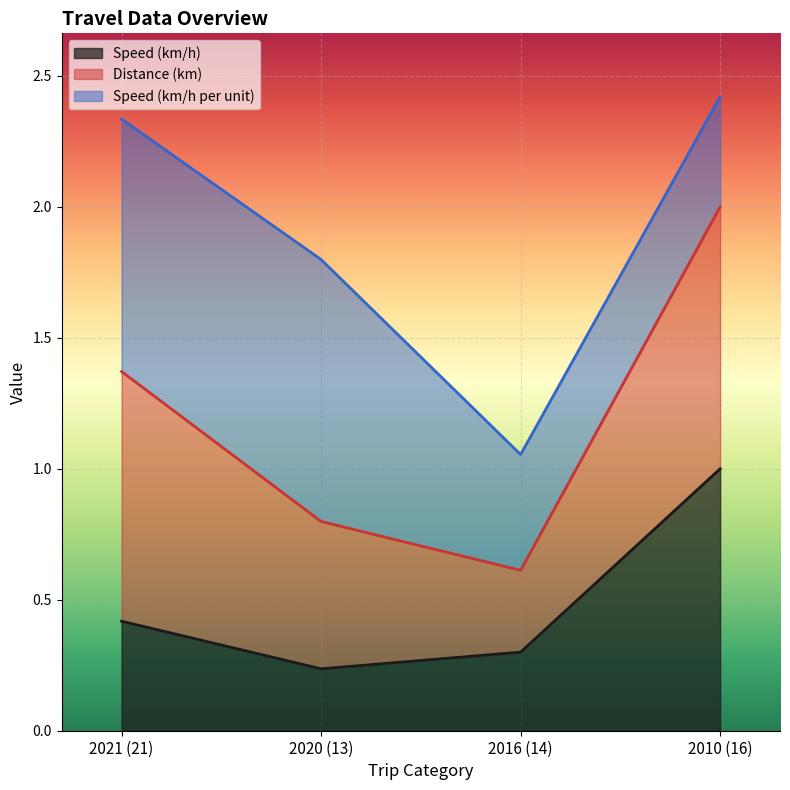

True or false: Distance (km) and Speed (km/h) intersect in this chart.

False